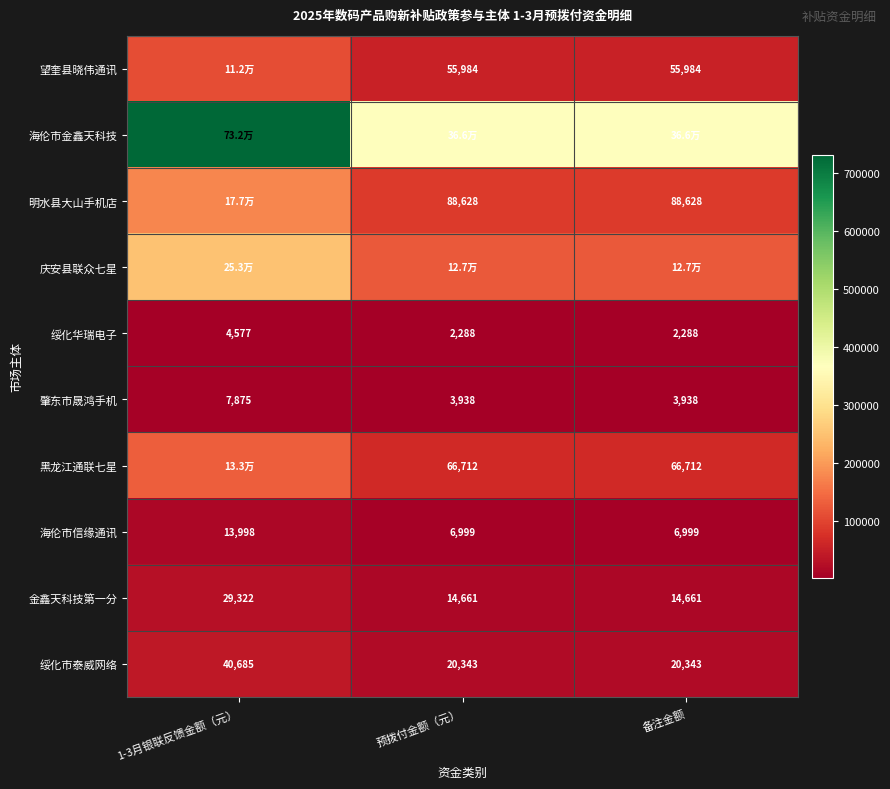

Which label corresponds to the smallest value in the chart?

预拨付金额（元）